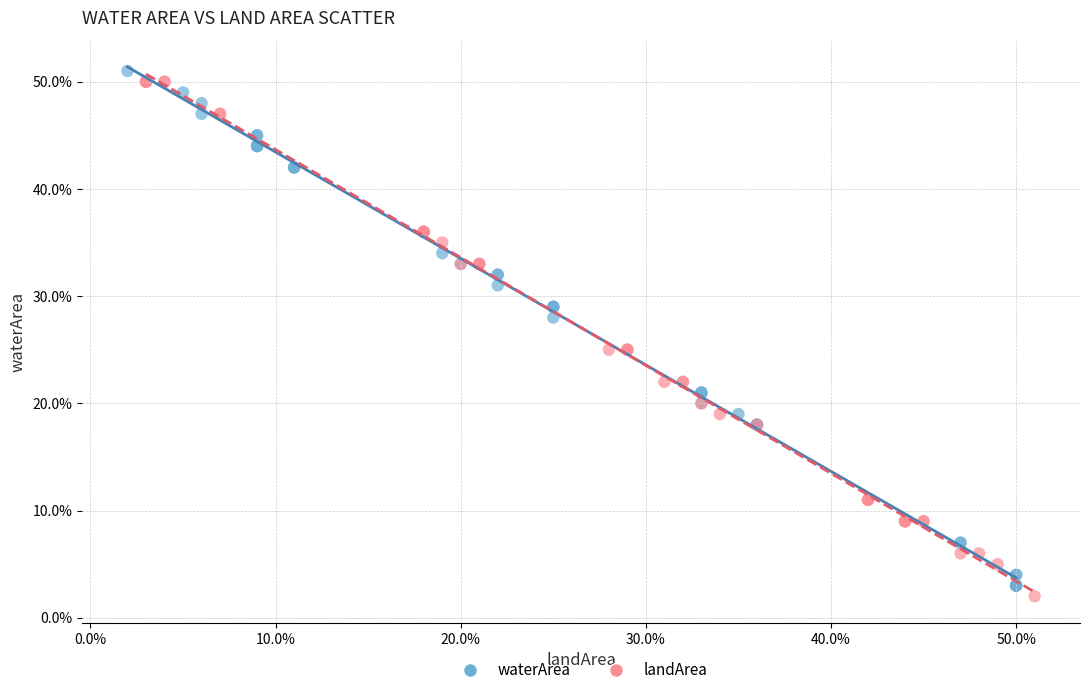

What are all the series names shown in the legend?

waterArea, landArea